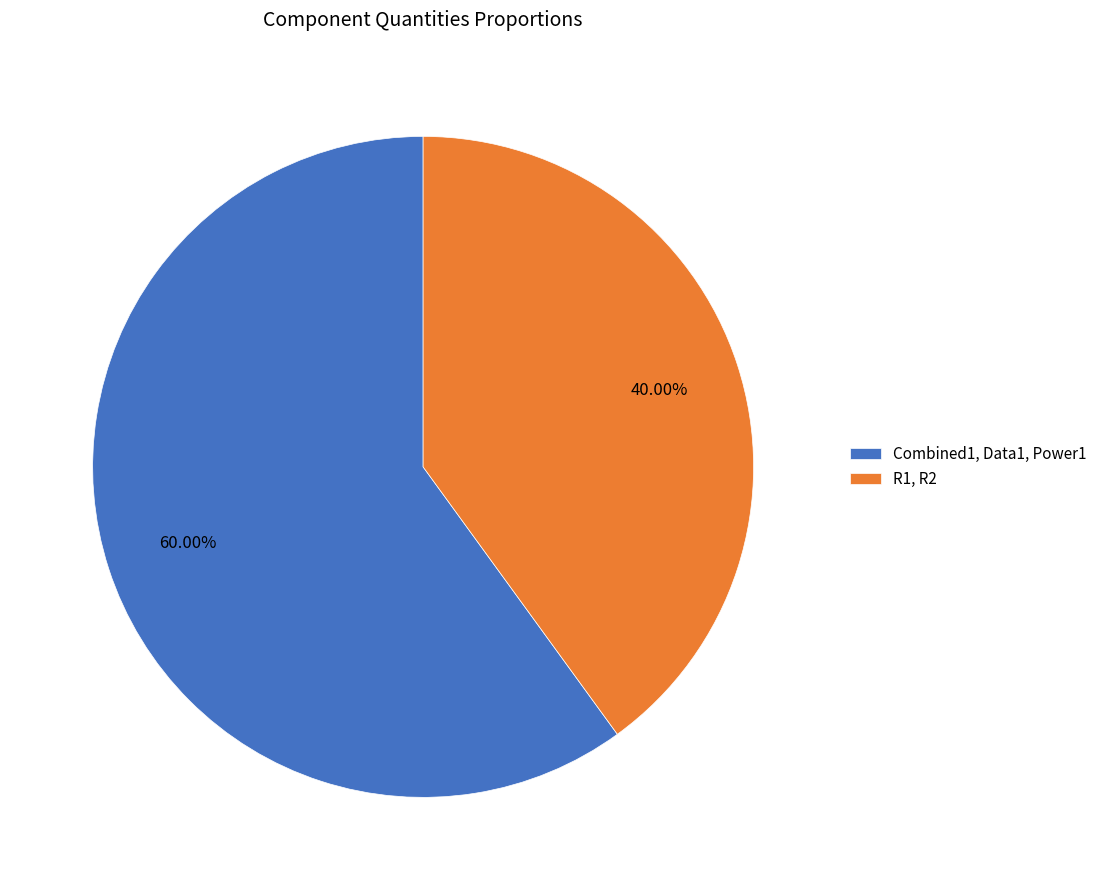

Between Combined1, Data1, Power1 and R1, R2, which is larger?

Combined1, Data1, Power1